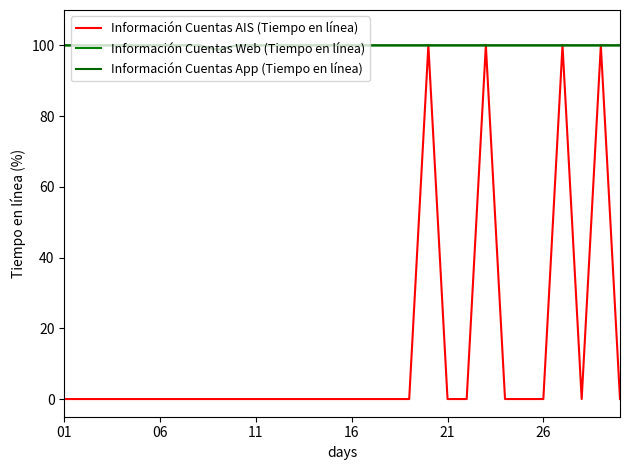

Rank the series by their maximum value, from highest to lowest.

Información Cuentas AIS (Tiempo en línea), Información Cuentas Web (Tiempo en línea), Información Cuentas App (Tiempo en línea)